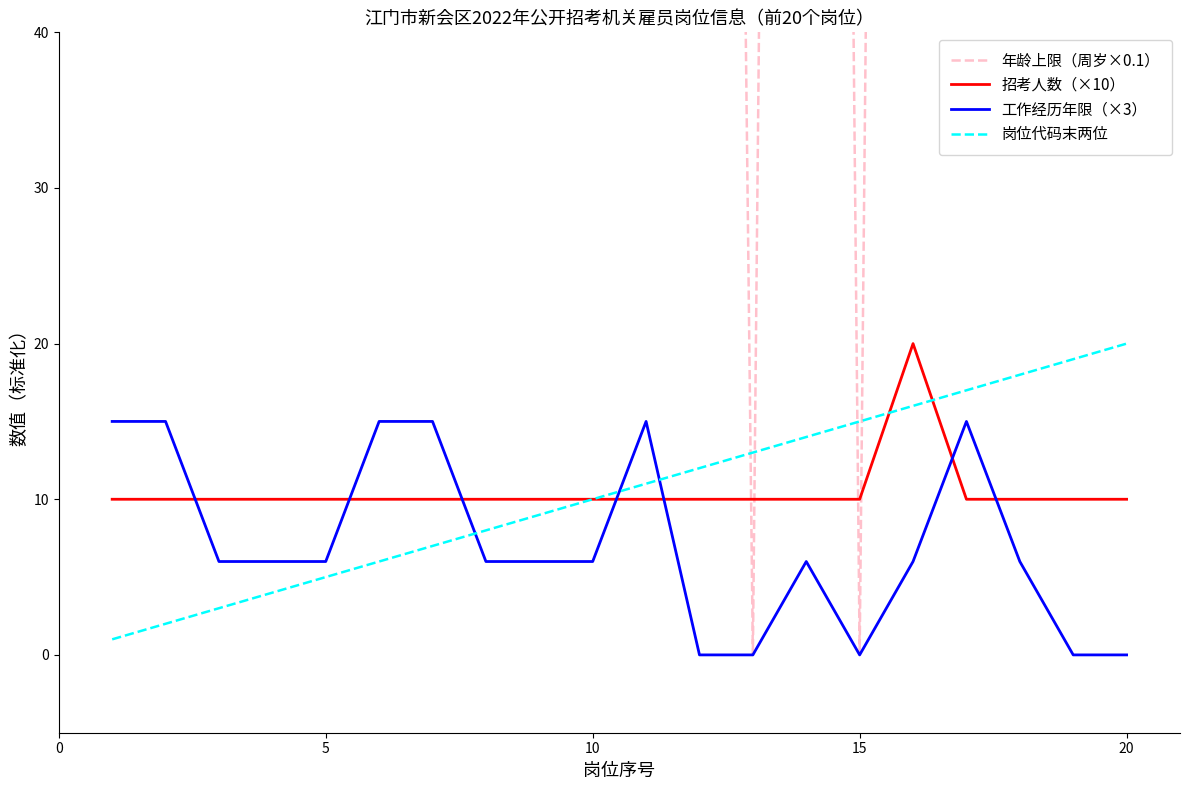

Which series ends up on top after the final intersection of 招考人数（×10） and 工作经历年限（×3）?

招考人数（×10）